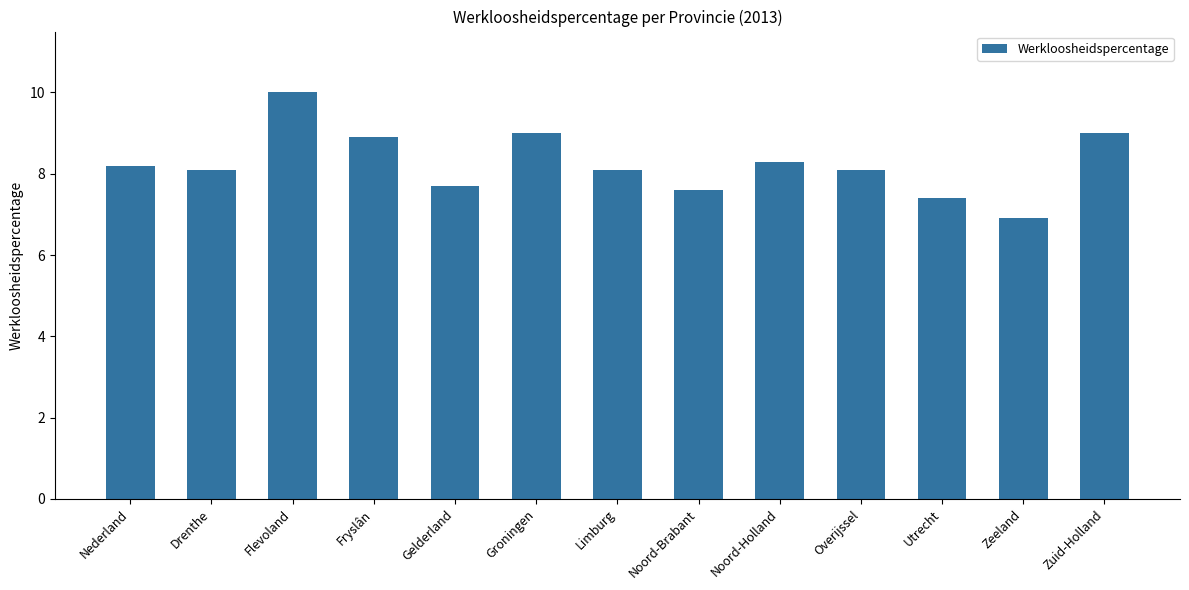

What is the smallest value displayed?

6.9